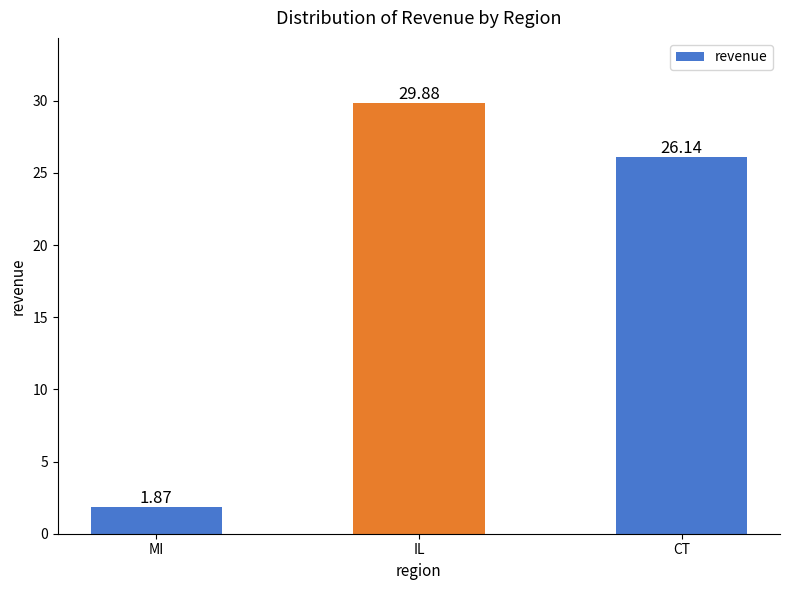

Where does the data first go above 26?

IL